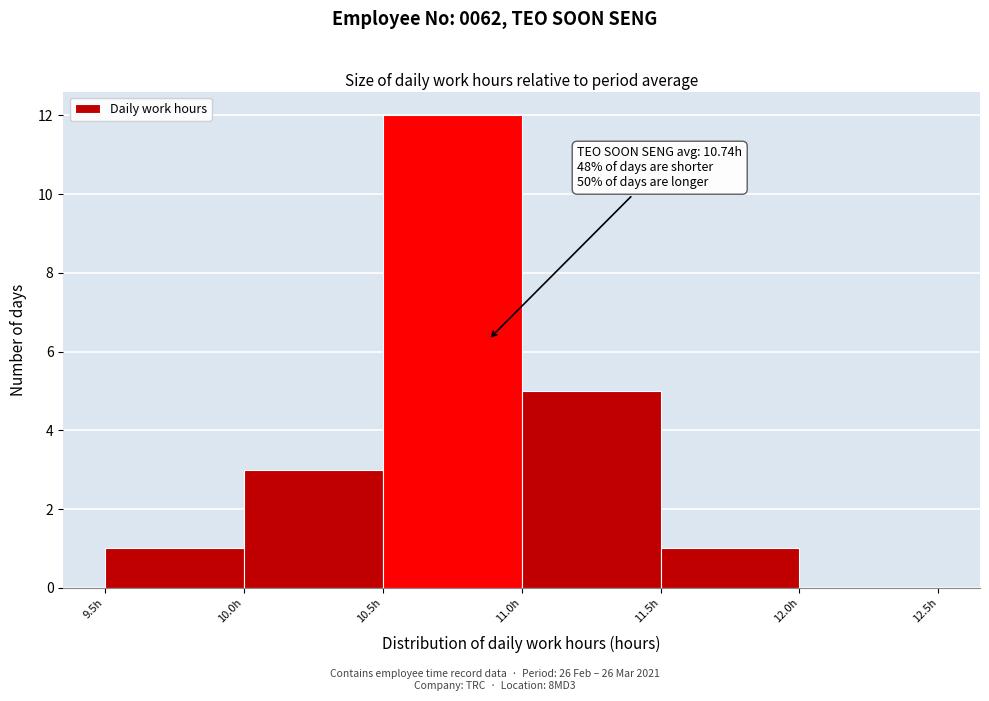

Over which range of the x-axis is the bar tallest?

10.5 to 11.0